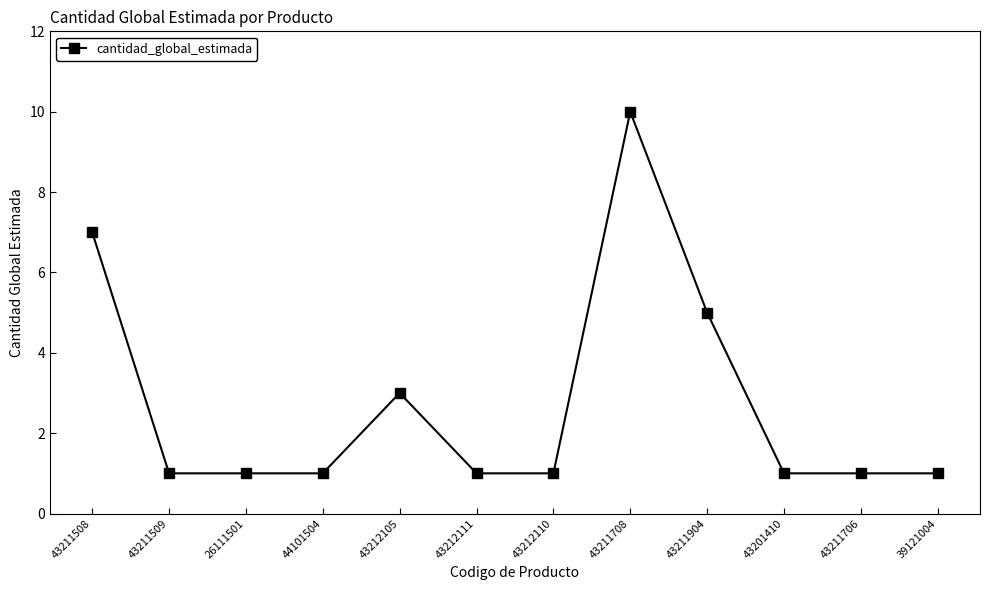

At which category does the chart reach its peak across all series?

43211708